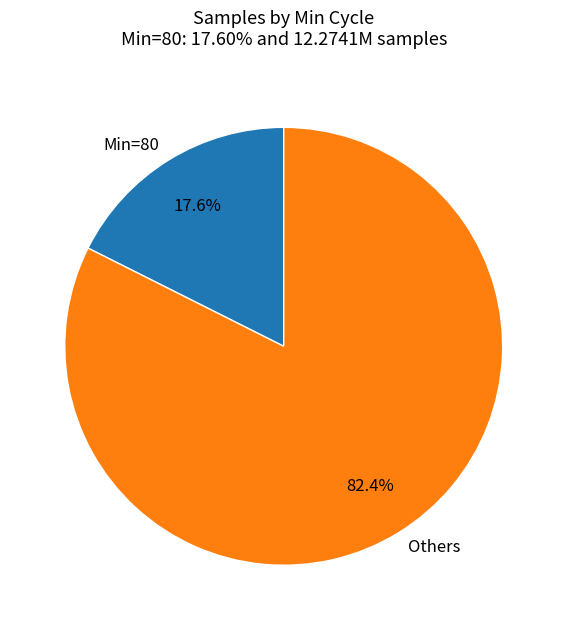

Does Others account for over 50% of the chart?

Yes